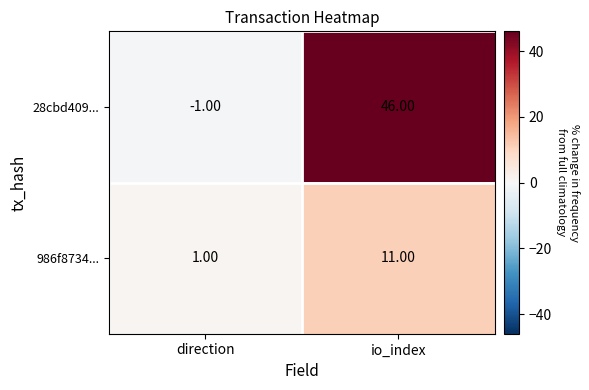

Which category has the lowest value in the 28cbd409... series?

direction